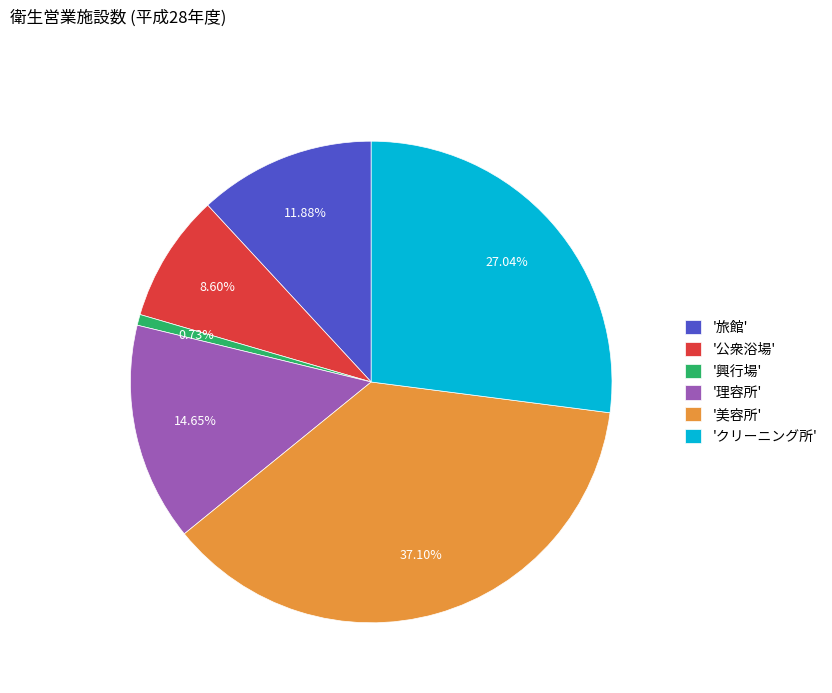

How many slices are in this pie chart?

6